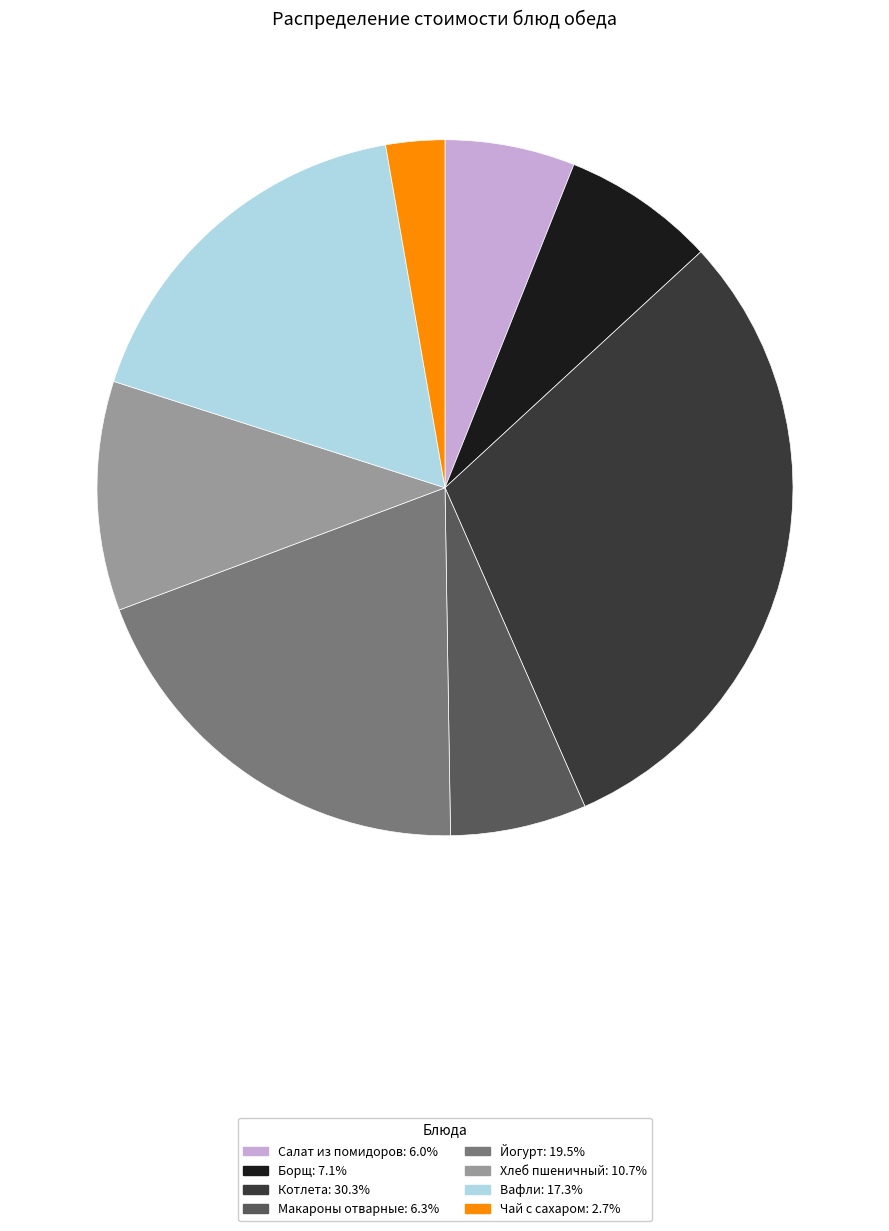

What is the ratio of the value at Котлета: 30.3% to the value at Макароны отварные: 6.3%?

4.8